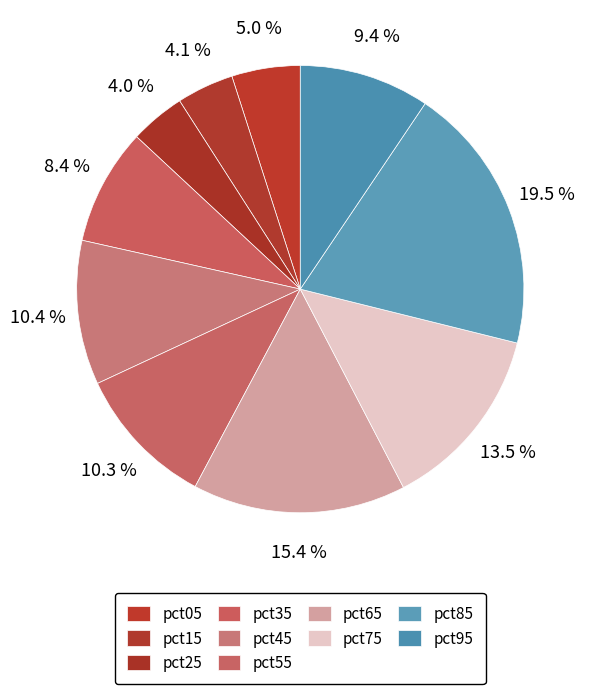

Between pct35 and pct45, which is larger?

pct45